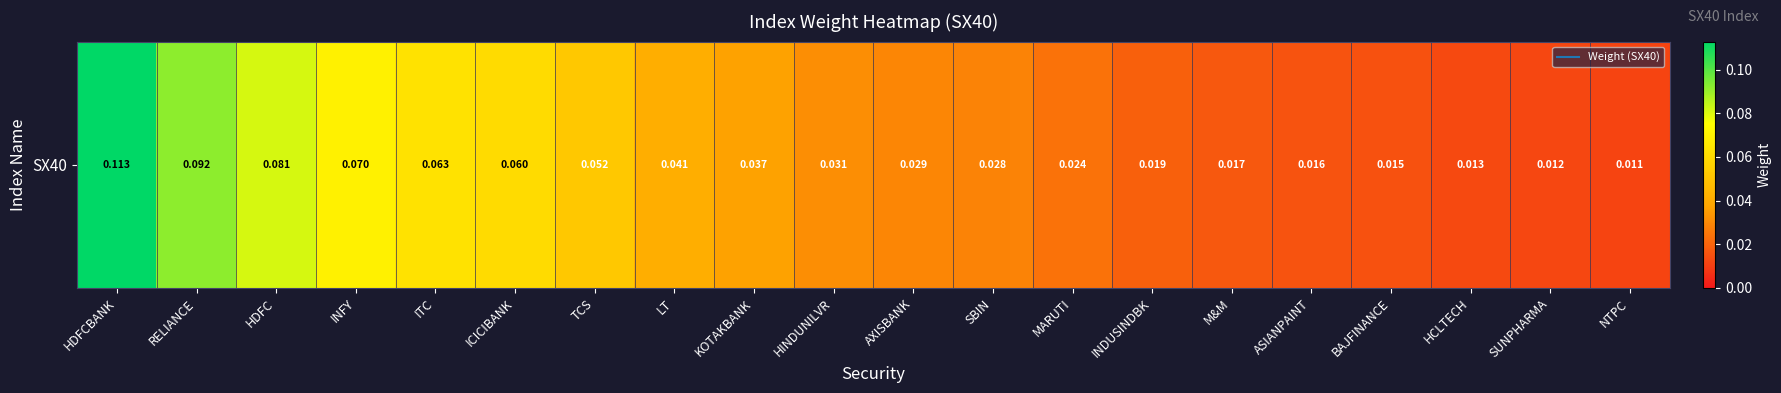

What is the difference between the second highest and second lowest values?

0.1